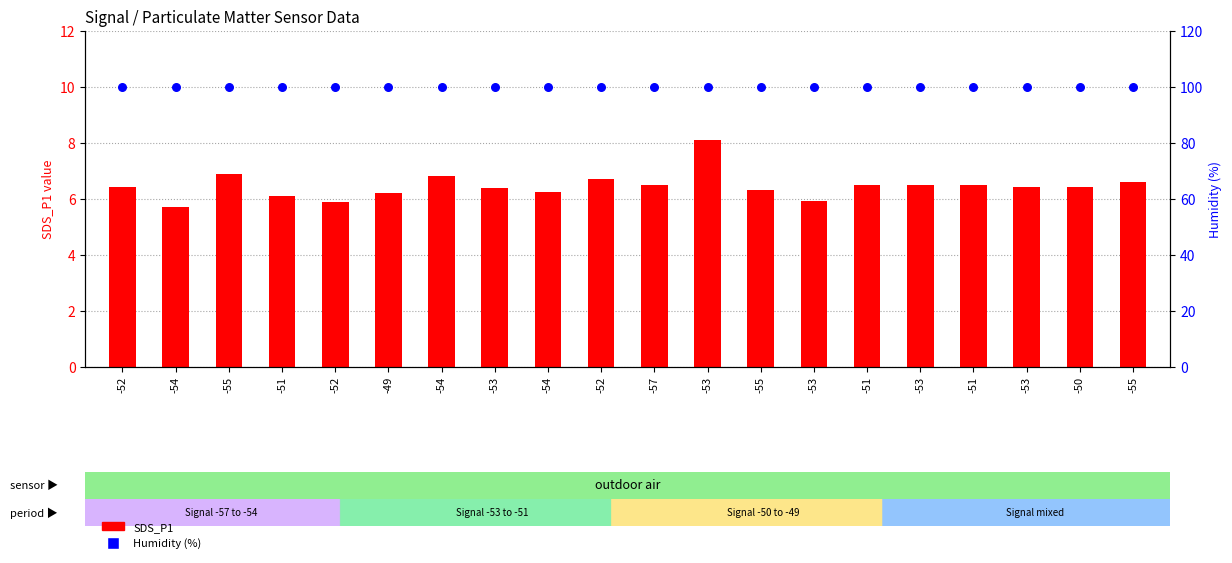

At which category is the sum across all series the highest?

-53